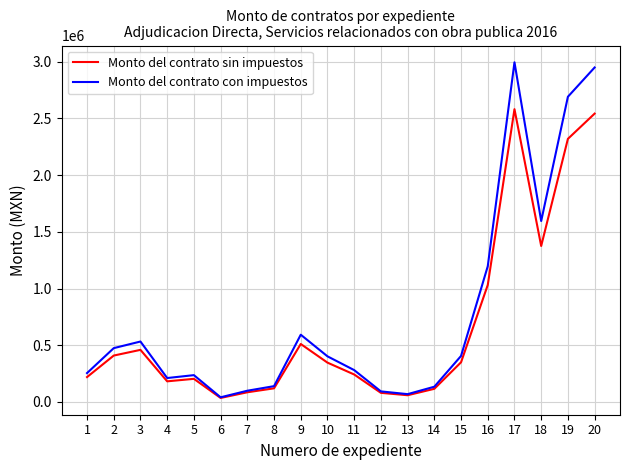

List the series in order of their peak value, lowest first.

Monto del contrato sin impuestos, Monto del contrato con impuestos